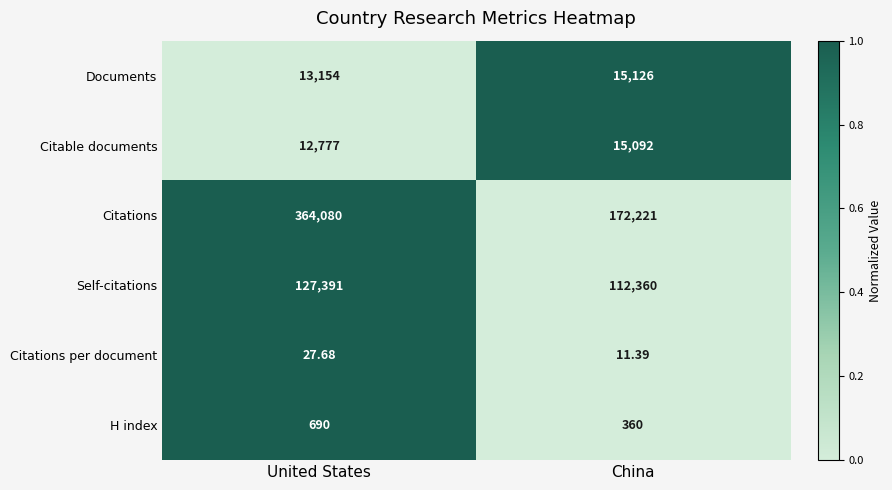

Is the value of Citations per document at United States greater than the value of H index at United States?

No